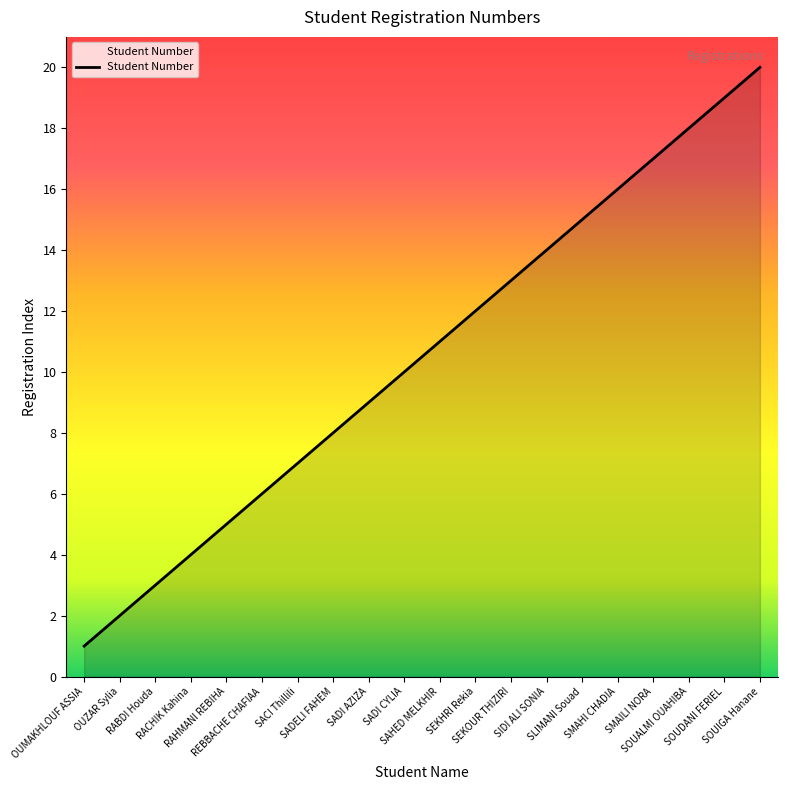

At which label is the value closest to 10?

SADI CYLIA